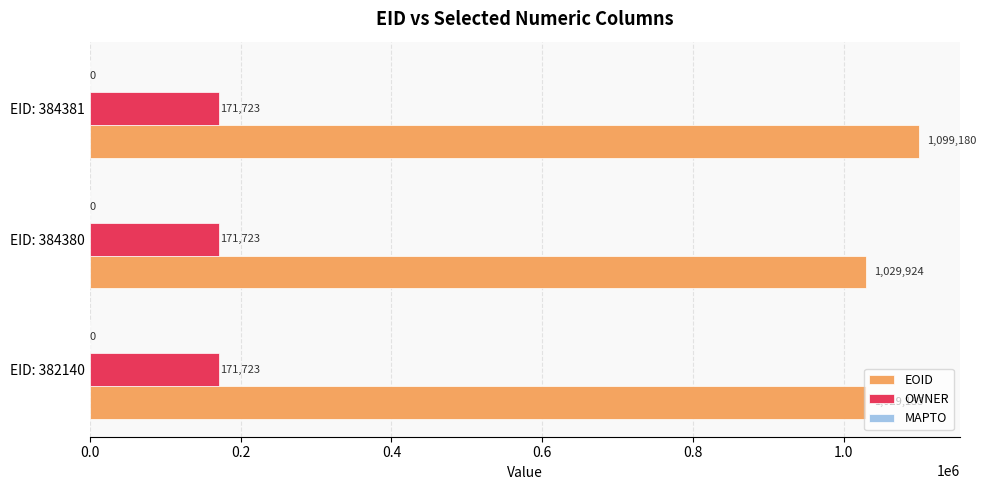

What is the sum of all OWNER values?

515169